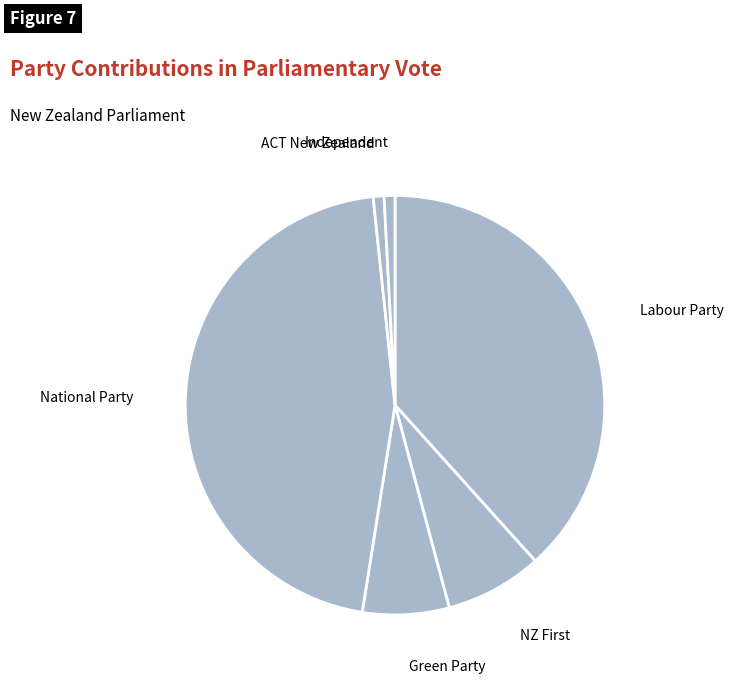

How many segments does this pie chart have?

6